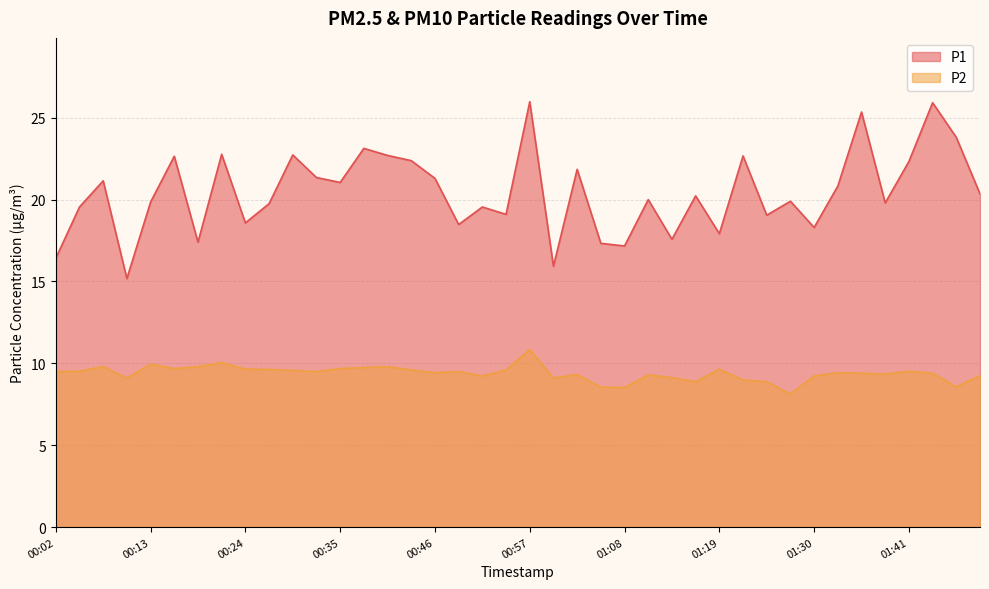

Where does the P1 series first go above 20?

00:07